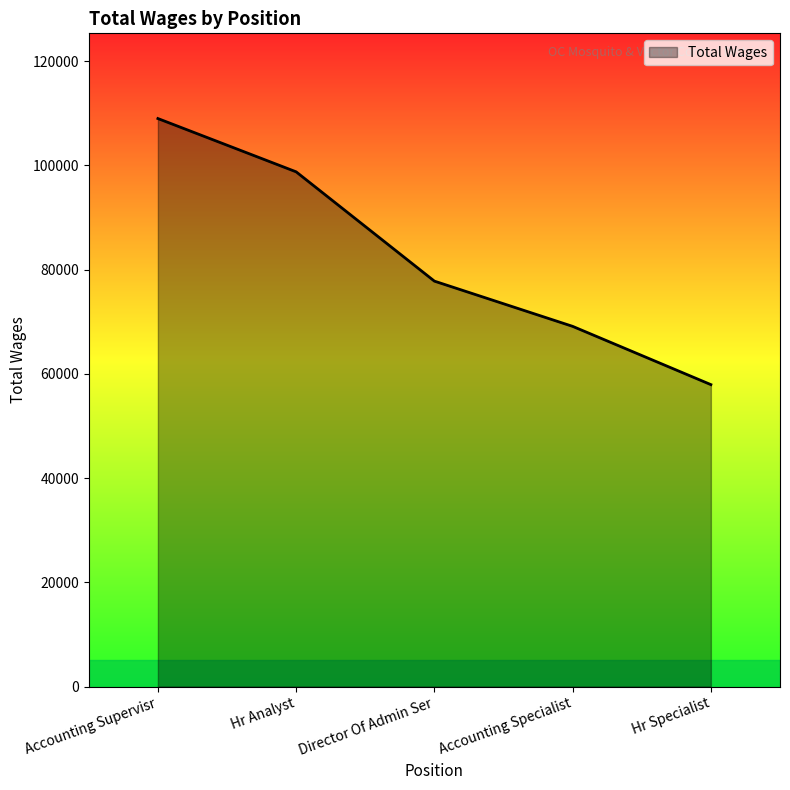

At which label does the data first exceed 77774?

Accounting Supervisr